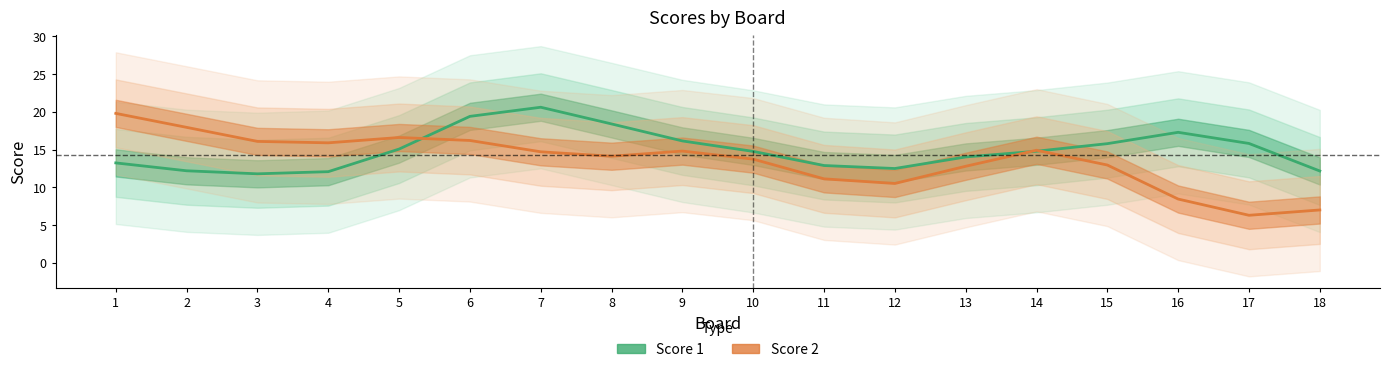

Read the Score 1 value at 2.

12.2